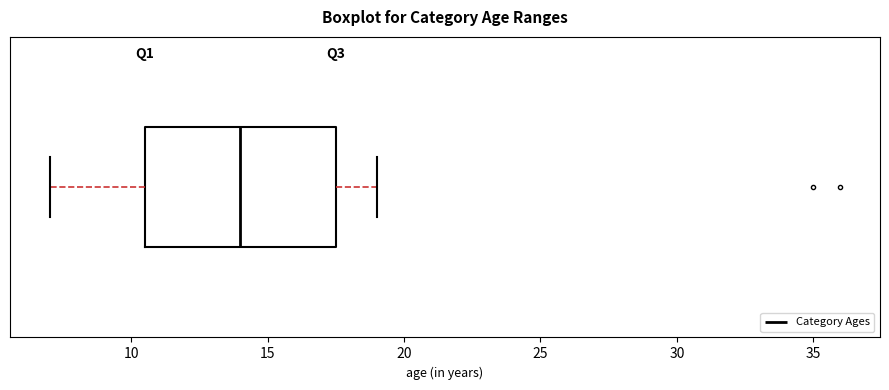

Transcribe this box plot: give where the median line is, the range the box spans, and where the two whiskers end, as read against the x-axis. The values are not printed on the chart, so give them approximately, as read against the axis.

median 14.0, box 10.5 to 17.5, whiskers 7.0 to 19.0